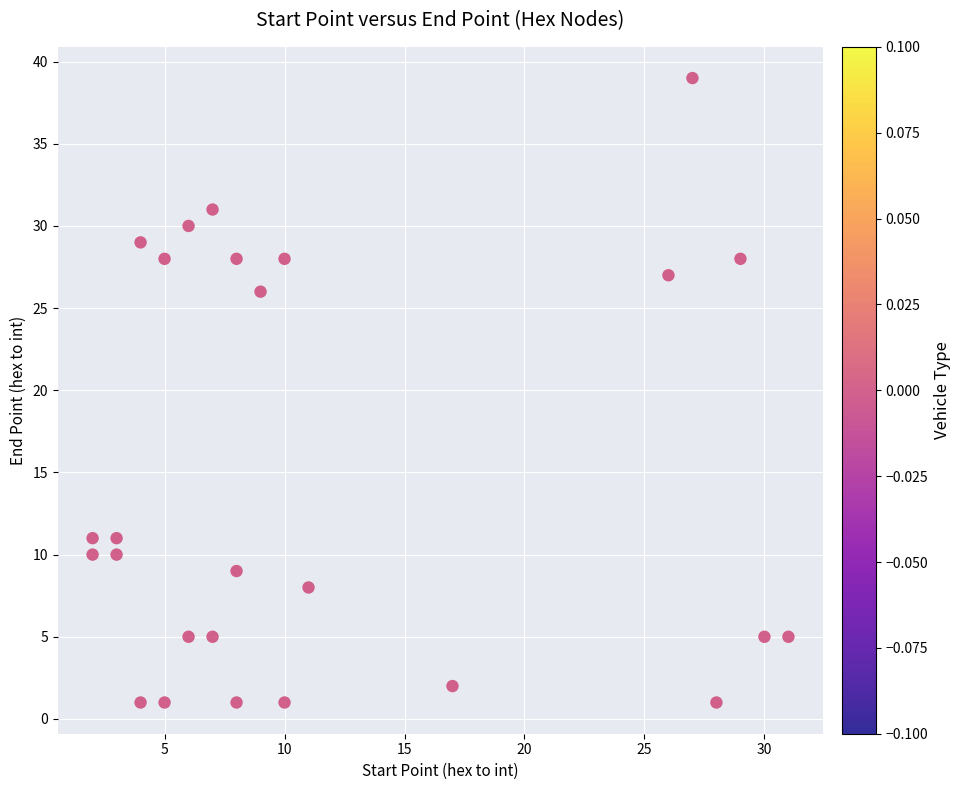

What Y value in the scatter plot is closest to 20?

26